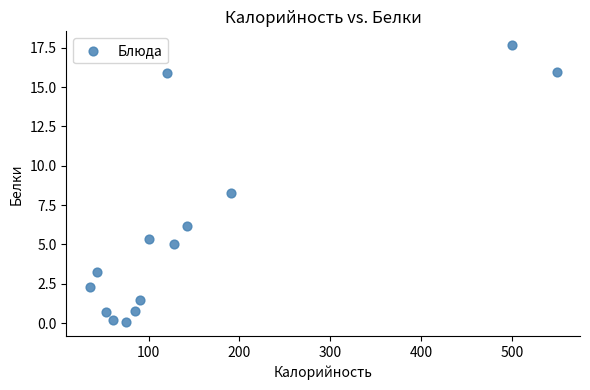

What is the range of Y values (max minus min)?

17.6